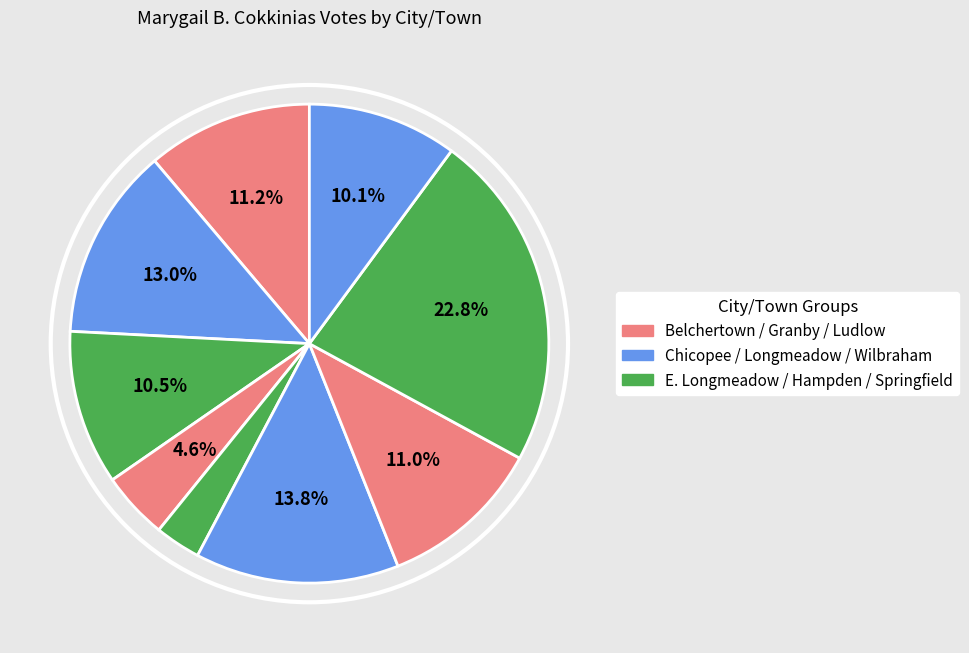

Does any single category account for the majority?

No